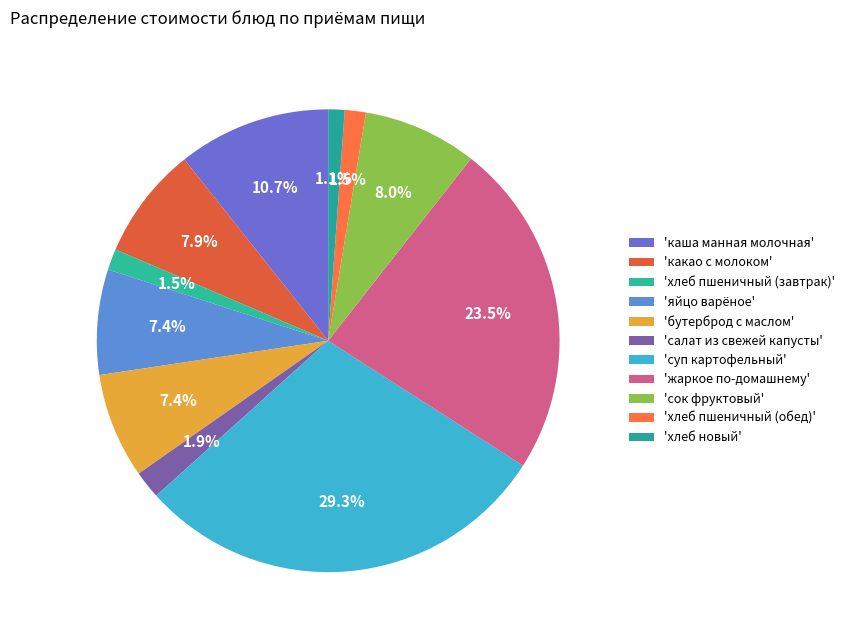

Count the number of slices in the pie.

11